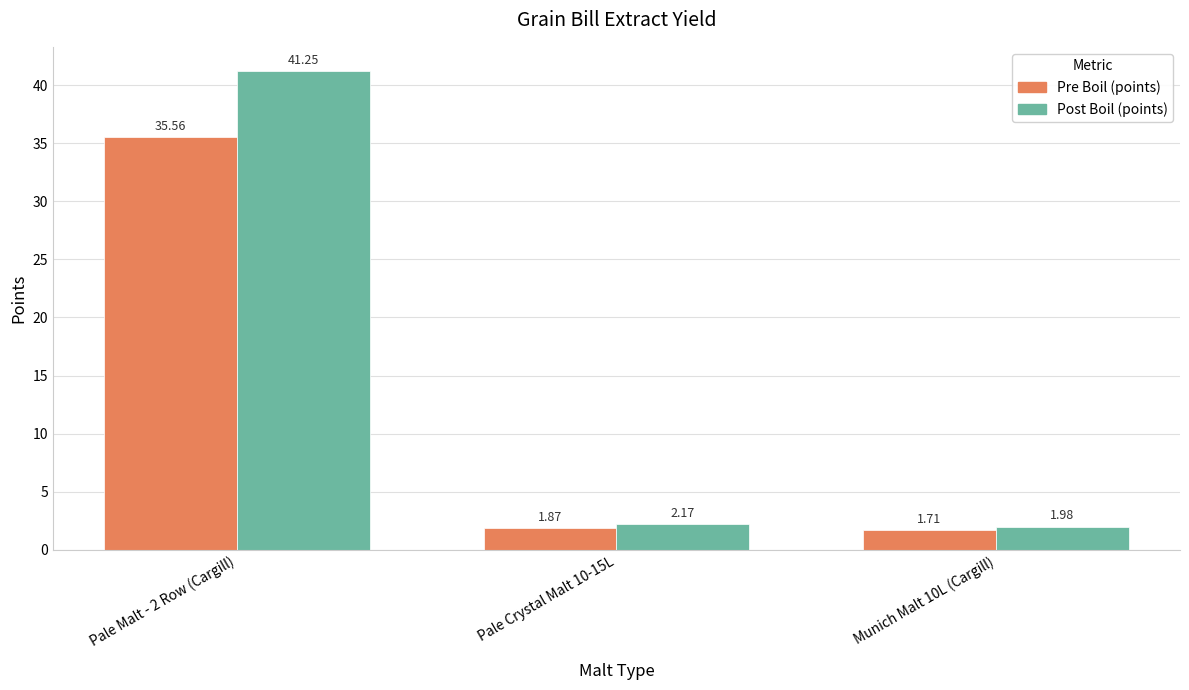

How many values in the Post Boil (points) series are below 2?

1